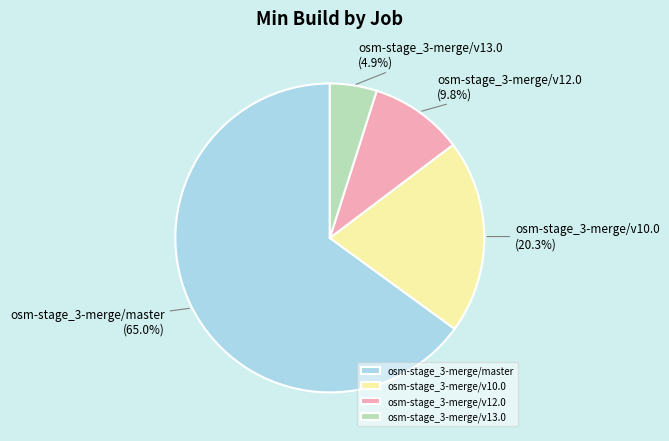

How many segments does this pie chart have?

4